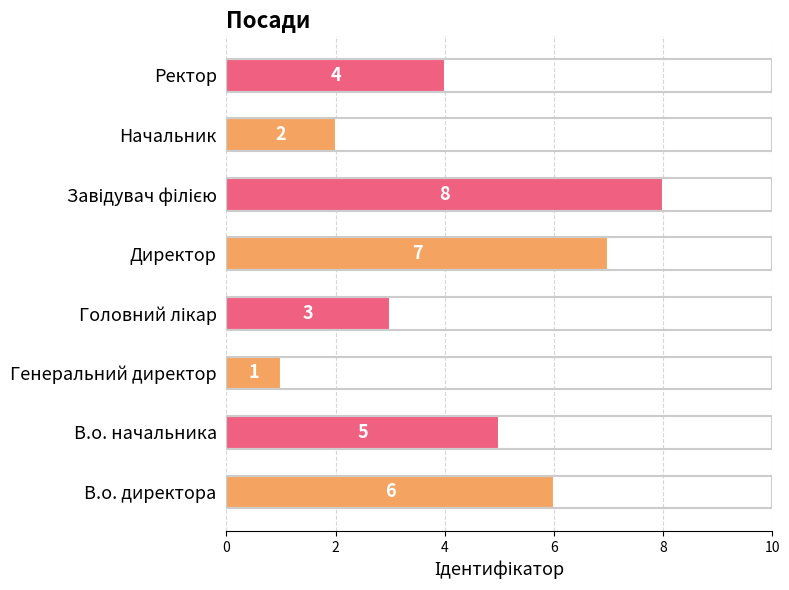

Reading top to bottom, list all the values displayed in this chart.

4	2	8	7	3	1	5	6